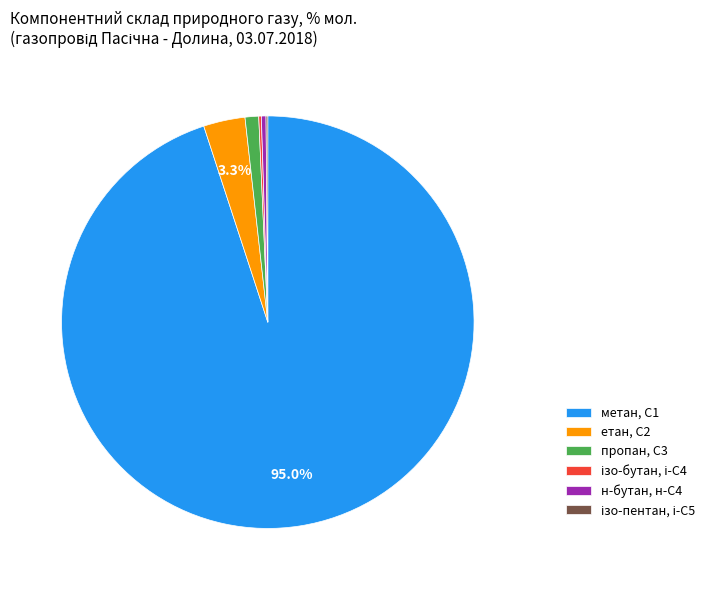

Is there a majority slice in this chart?

Yes